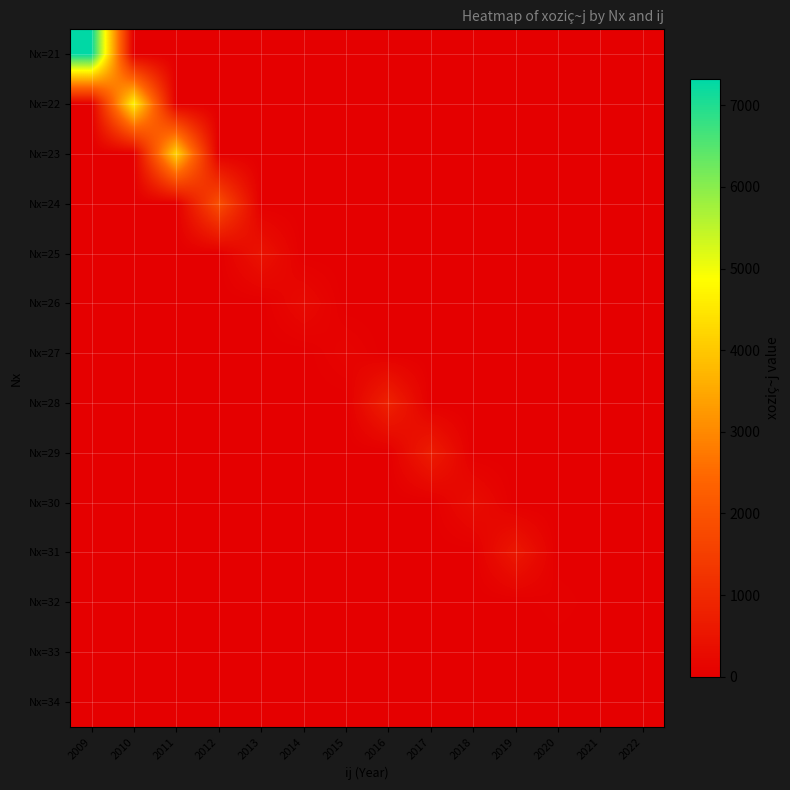

Reading left to right, what are all the values shown in this chart?

Nx=21: 2009=7317	2010=0	2011=0	2012=0	2013=0	2014=0	2015=0	2016=0	2017=0	2018=0	2019=0	2020=0	2021=0	2022=0
Nx=22: 2009=0	2010=4668	2011=0	2012=0	2013=0	2014=0	2015=0	2016=0	2017=0	2018=0	2019=0	2020=0	2021=0	2022=0
Nx=23: 2009=0	2010=0	2011=4184	2012=0	2013=0	2014=0	2015=0	2016=0	2017=0	2018=0	2019=0	2020=0	2021=0	2022=0
Nx=24: 2009=0	2010=0	2011=0	2012=1881	2013=0	2014=0	2015=0	2016=0	2017=0	2018=0	2019=0	2020=0	2021=0	2022=0
Nx=25: 2009=0	2010=0	2011=0	2012=0	2013=459	2014=0	2015=0	2016=0	2017=0	2018=0	2019=0	2020=0	2021=0	2022=0
Nx=26: 2009=0	2010=0	2011=0	2012=0	2013=0	2014=247	2015=0	2016=0	2017=0	2018=0	2019=0	2020=0	2021=0	2022=0
Nx=27: 2009=0	2010=0	2011=0	2012=0	2013=0	2014=0	2015=118	2016=0	2017=0	2018=0	2019=0	2020=0	2021=0	2022=0
Nx=28: 2009=0	2010=0	2011=0	2012=0	2013=0	2014=0	2015=0	2016=804	2017=0	2018=0	2019=0	2020=0	2021=0	2022=0
Nx=29: 2009=0	2010=0	2011=0	2012=0	2013=0	2014=0	2015=0	2016=0	2017=683	2018=0	2019=0	2020=0	2021=0	2022=0
Nx=30: 2009=0	2010=0	2011=0	2012=0	2013=0	2014=0	2015=0	2016=0	2017=0	2018=317	2019=0	2020=0	2021=0	2022=0
Nx=31: 2009=0	2010=0	2011=0	2012=0	2013=0	2014=0	2015=0	2016=0	2017=0	2018=0	2019=566	2020=0	2021=0	2022=0
Nx=32: 2009=0	2010=0	2011=0	2012=0	2013=0	2014=0	2015=0	2016=0	2017=0	2018=0	2019=0	2020=54	2021=0	2022=0
Nx=33: 2009=0	2010=0	2011=0	2012=0	2013=0	2014=0	2015=0	2016=0	2017=0	2018=0	2019=0	2020=0	2021=0	2022=0
Nx=34: 2009=0	2010=0	2011=0	2012=0	2013=0	2014=0	2015=0	2016=0	2017=0	2018=0	2019=0	2020=0	2021=0	2022=0